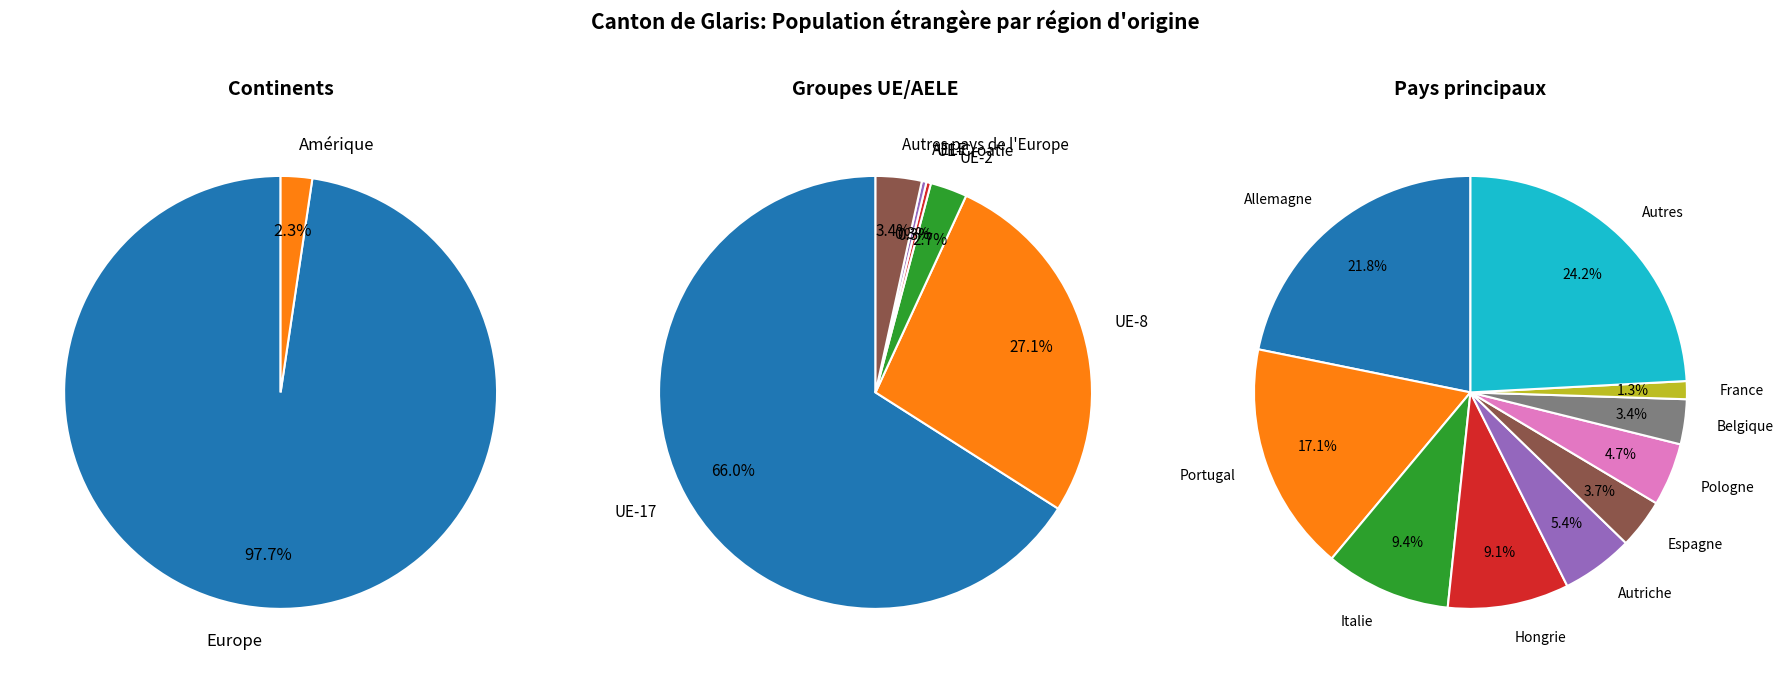

Is it true that Europe is 98% of the pie?

True